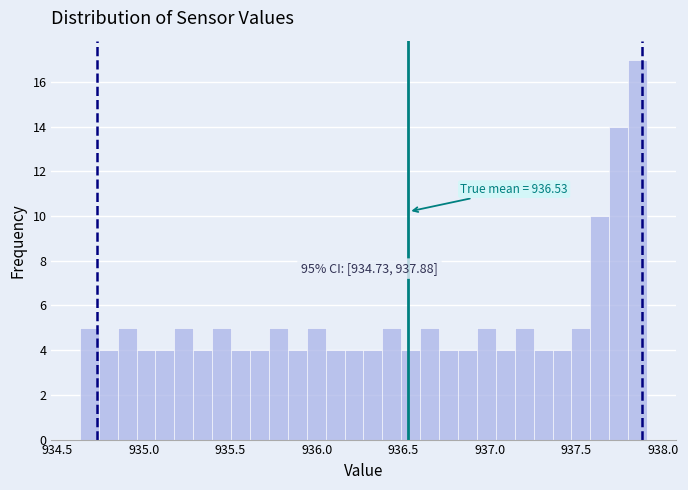

Around what value on the x-axis is the tallest bar? Give the approximate position of its centre, as read against the axis.

937.85